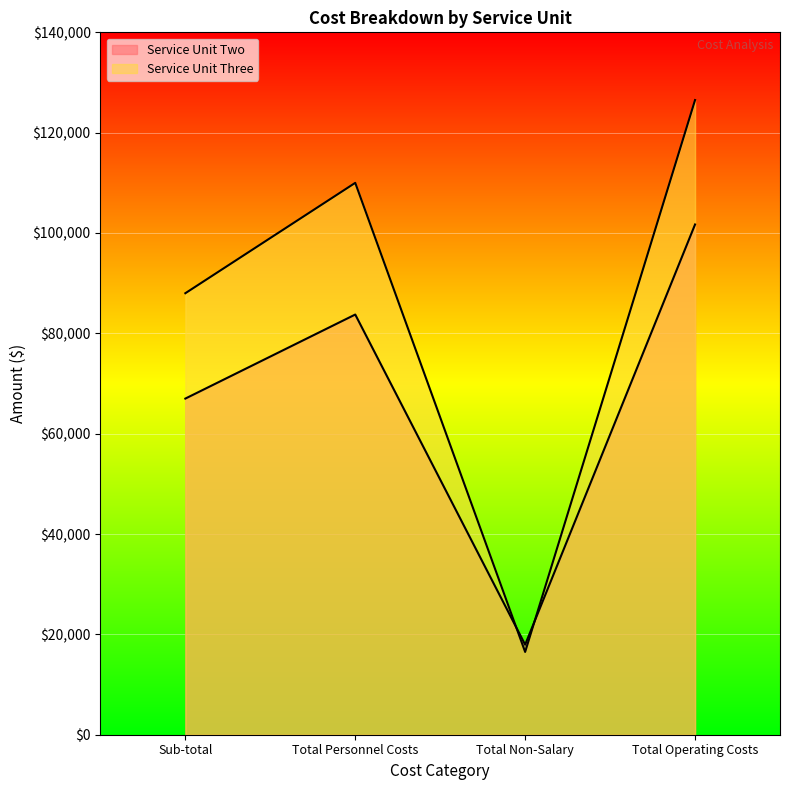

Between which two adjacent categories do Service Unit Two and Service Unit Three first intersect?

Total Personnel Costs and Total Non-Salary